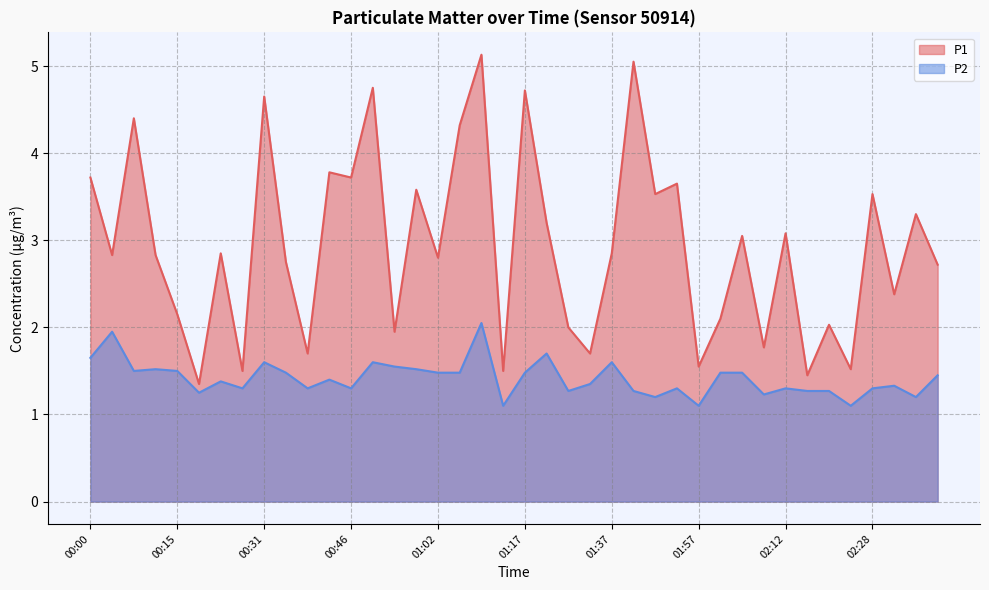

What is the label of the 38th point from the right?

00:08